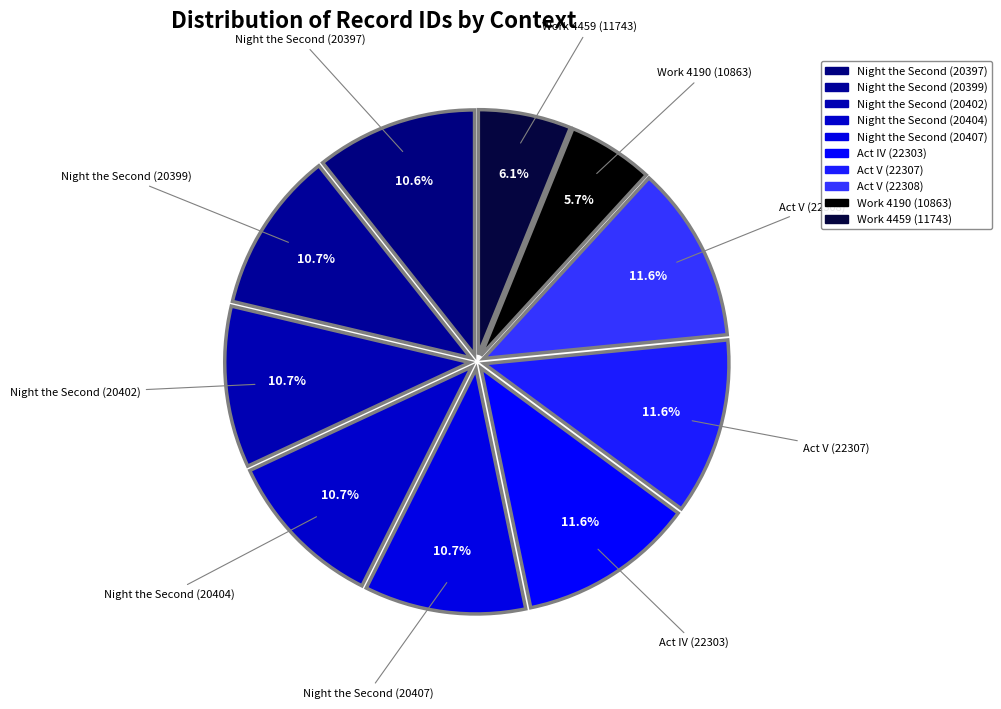

How many segments does this pie chart have?

10